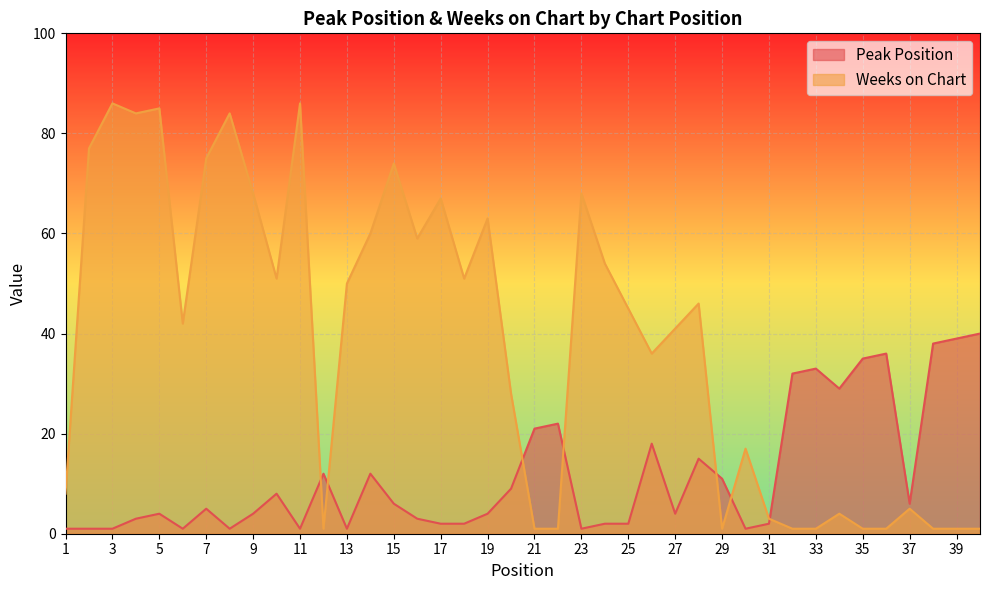

At which label is Peak Position closest to 20?

21